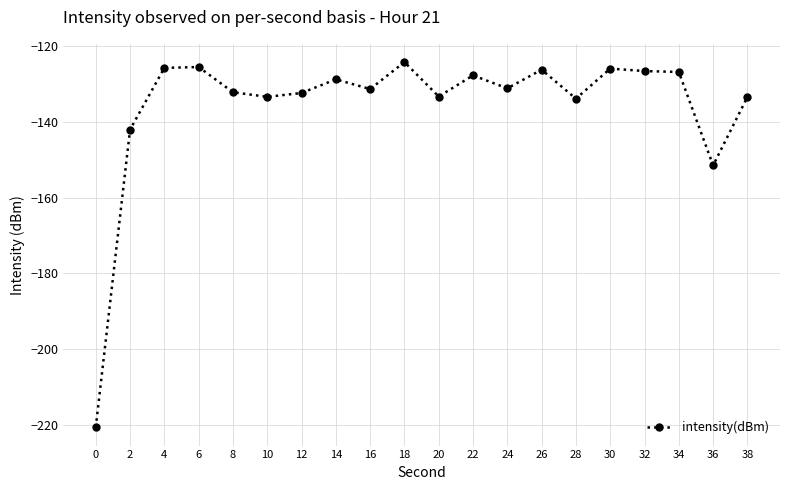

What is the average value?

-135.6